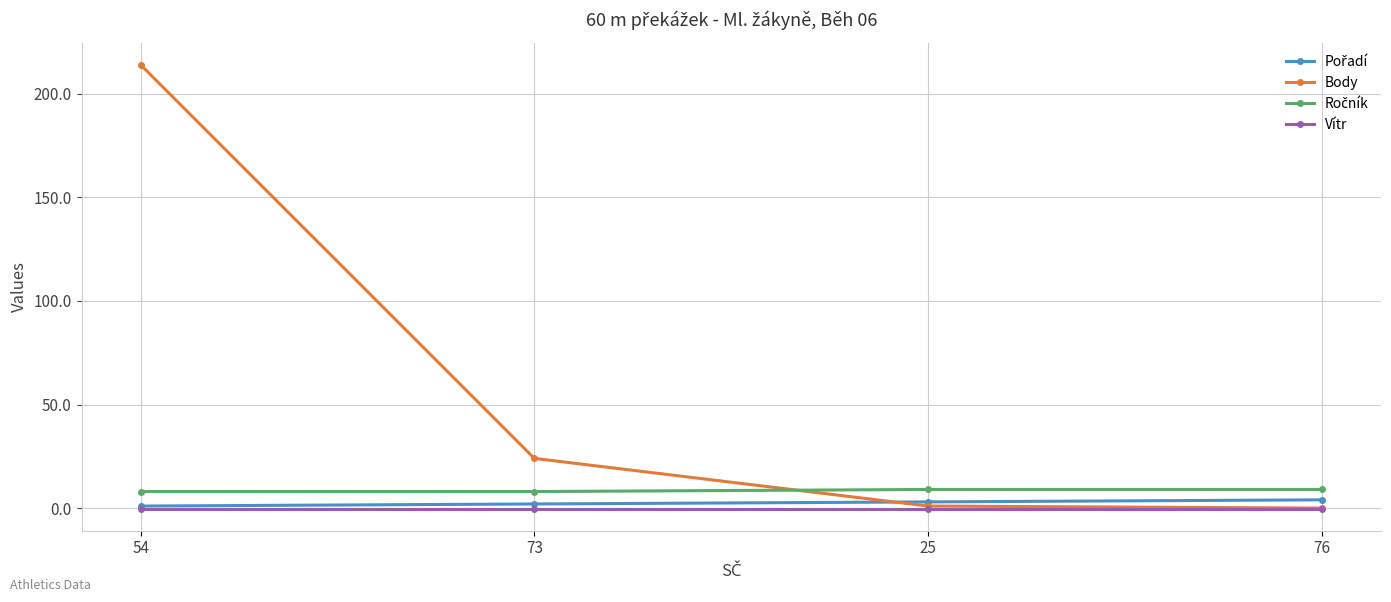

Between 54 and 76, which series saw the biggest shift?

Body